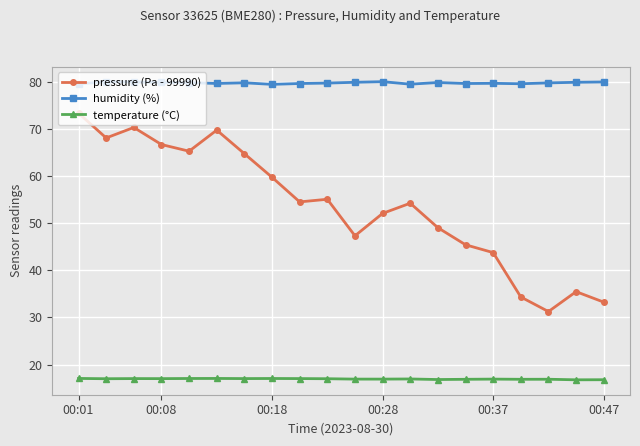

At how many categories does at least one series exceed 57?

20